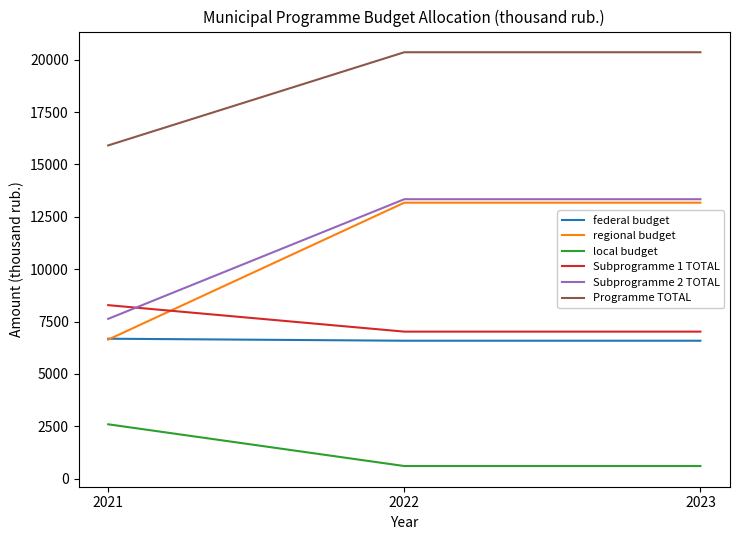

What is the total value across all series at 2021?

47731.2